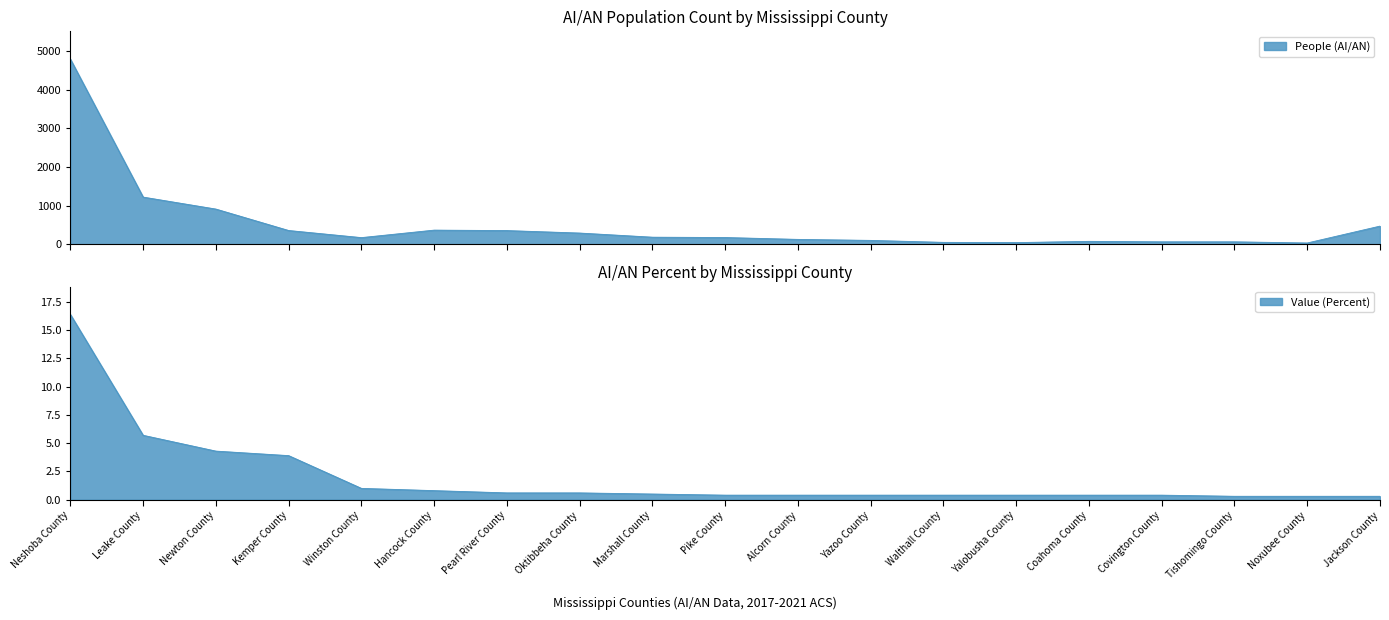

What is the maximum value for Value (Percent)?

16.4